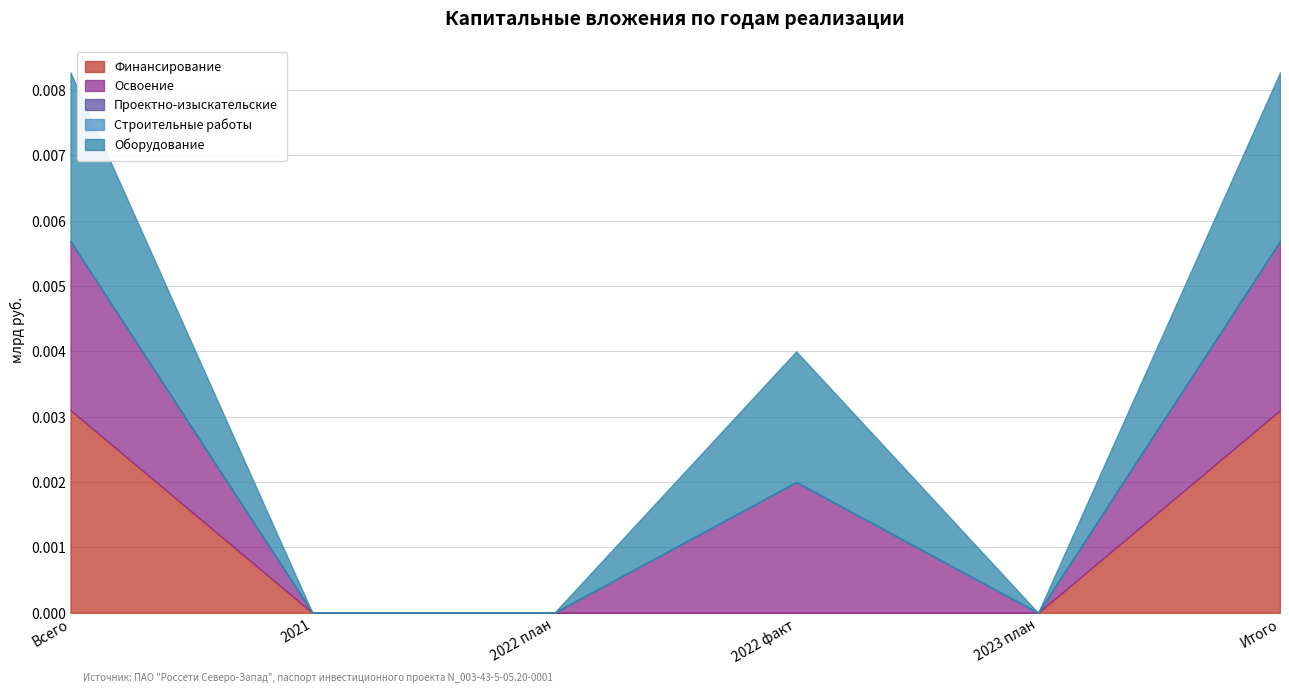

At how many categories does at least one series exceed 0?

3